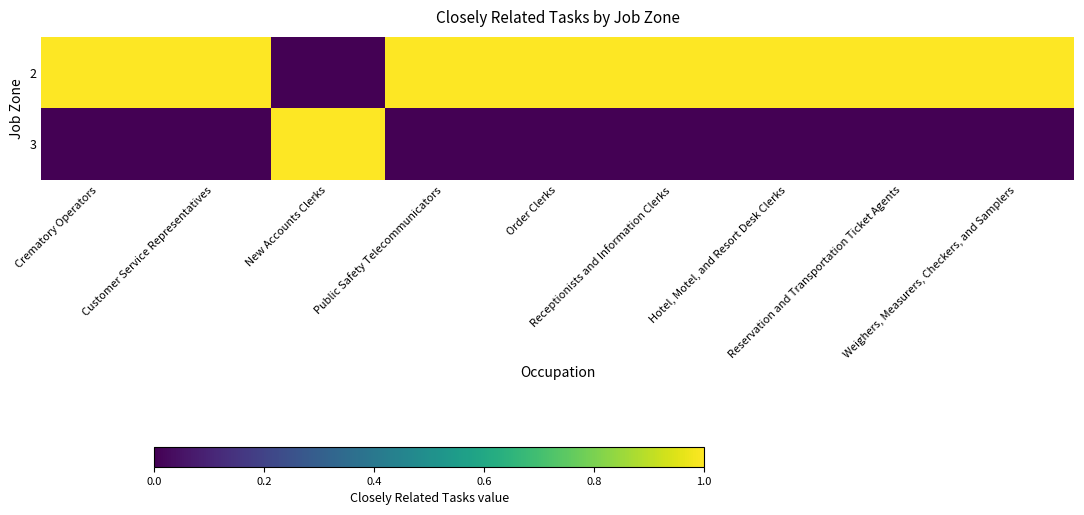

Which category has the lowest value in the 2 series?

New Accounts Clerks